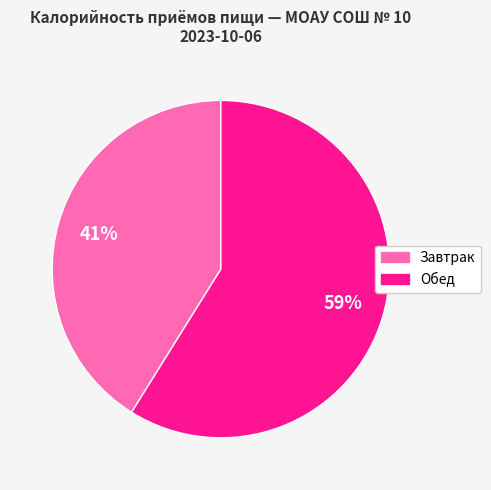

Rank the categories by value from lowest to highest.

Завтрак, Обед